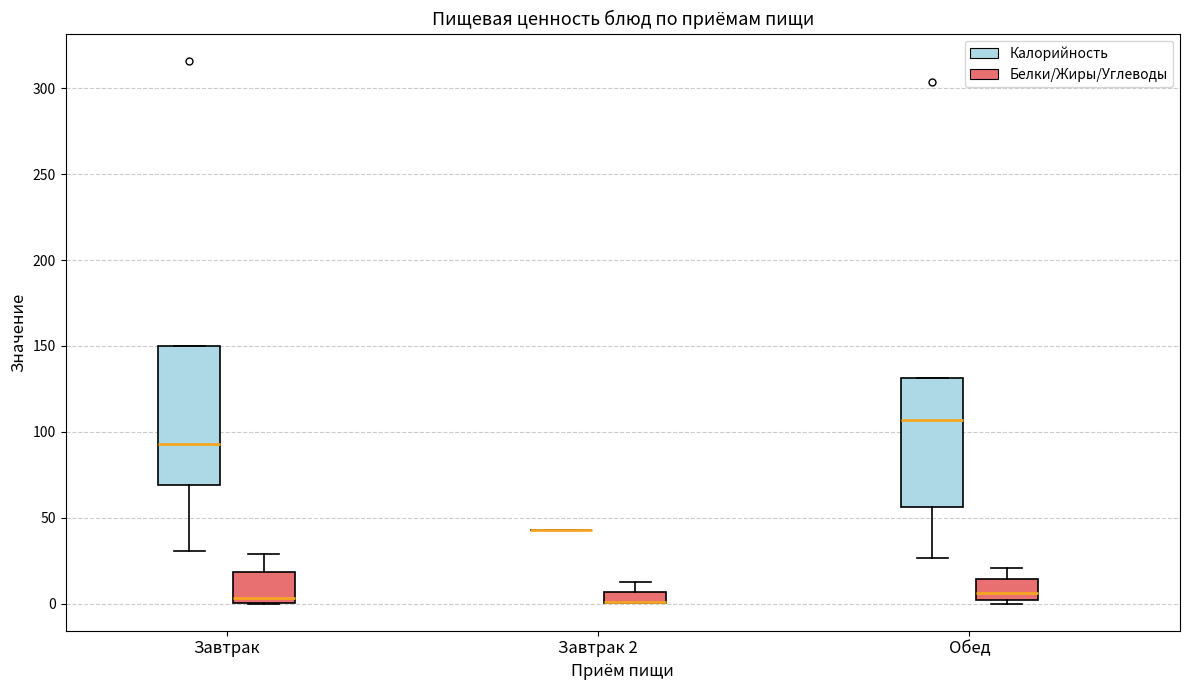

Where is the lower edge of the box for Завтрак 2 (Белки/Жиры/Углеводы) on the y-axis? The values are not printed on the chart, so give them approximately, as read against the axis.

0